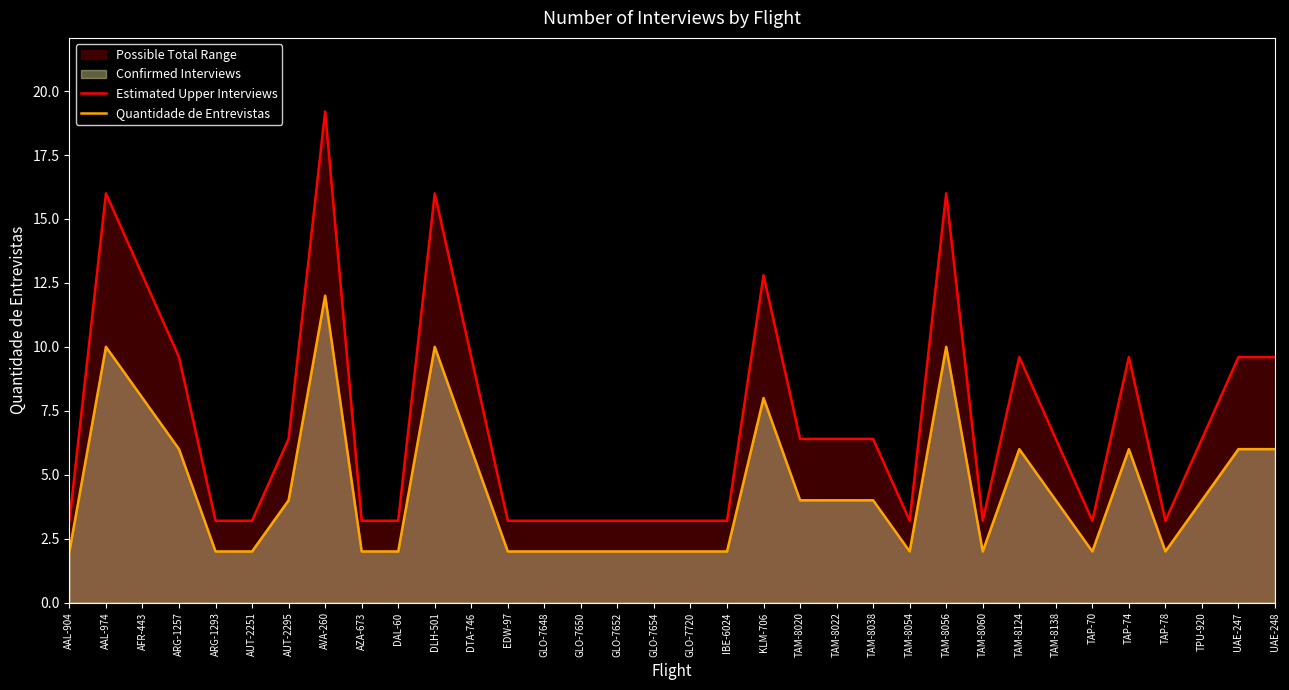

Count the Quantidade de Entrevistas values in the range 2 to 6.

28